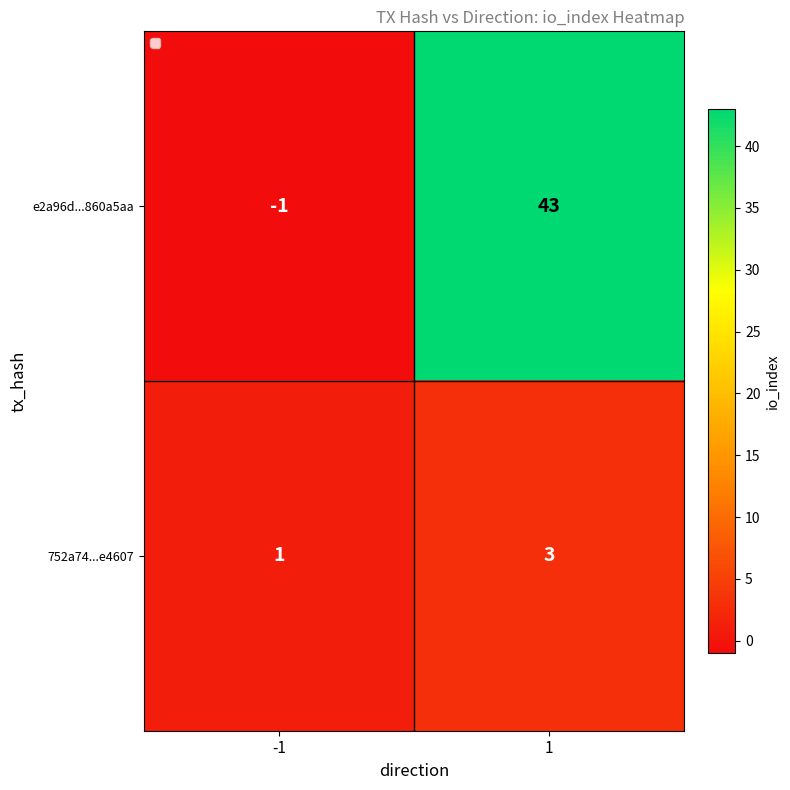

What is the average value of the e2a96d...860a5aa series?

21